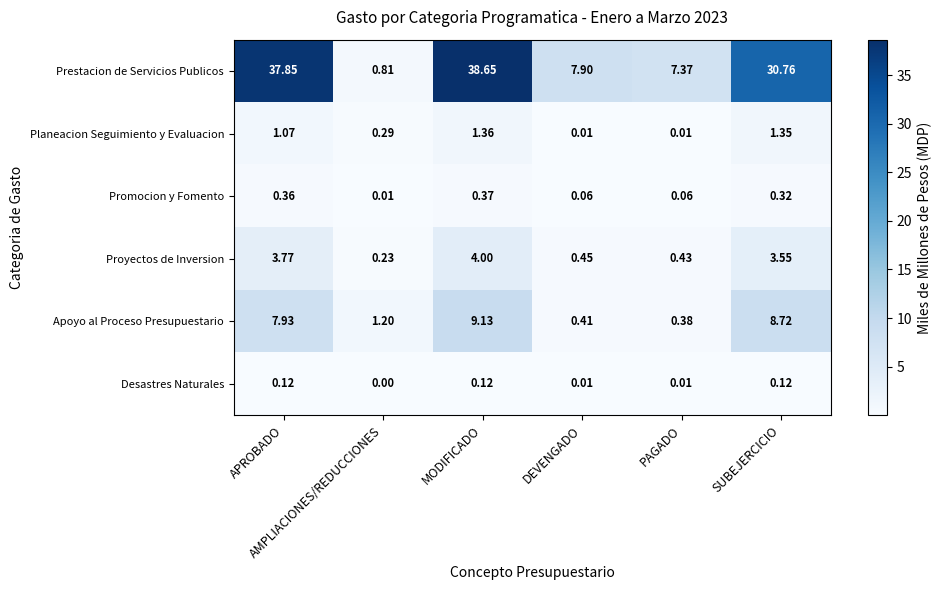

Which series has the largest range (max minus min)?

Prestacion de Servicios Publicos